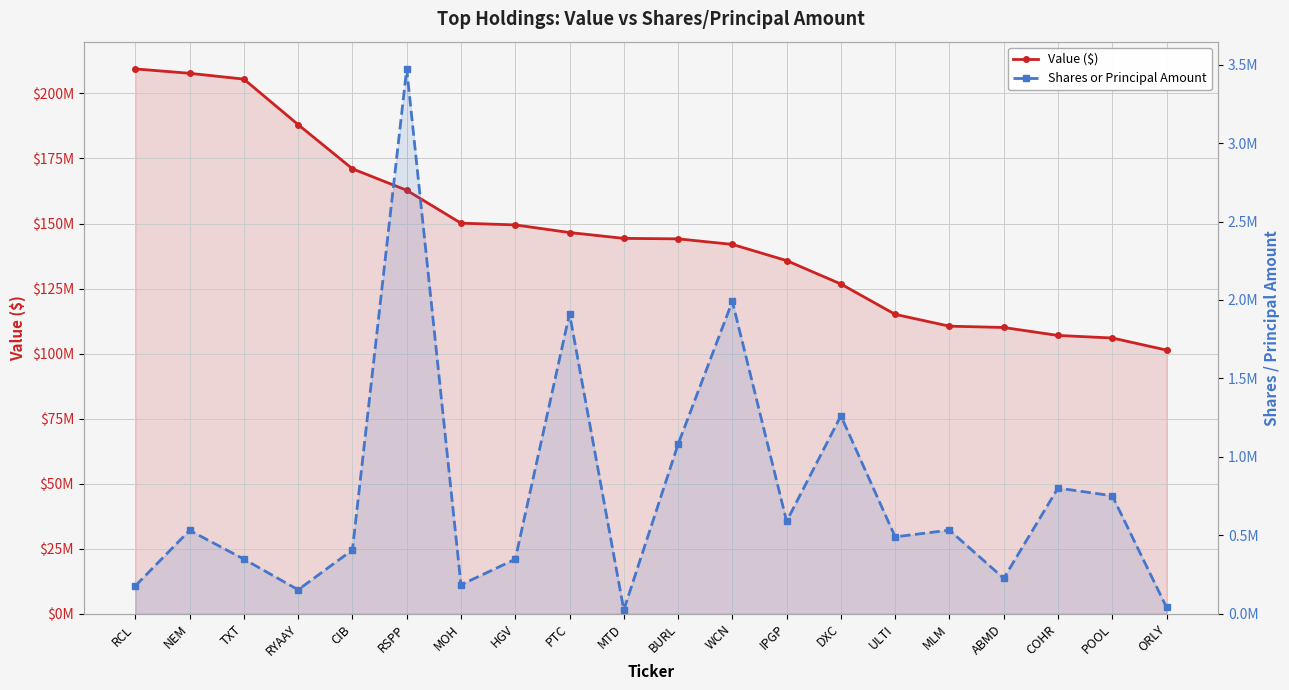

What position from the left is RSPP?

6